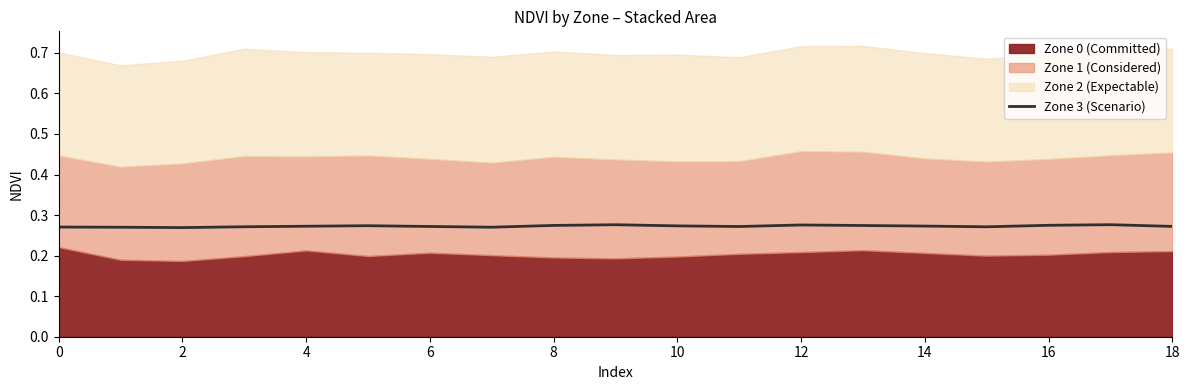

True or false: Zone 3 (Scenario) has a value of 0.5 at 14.

False